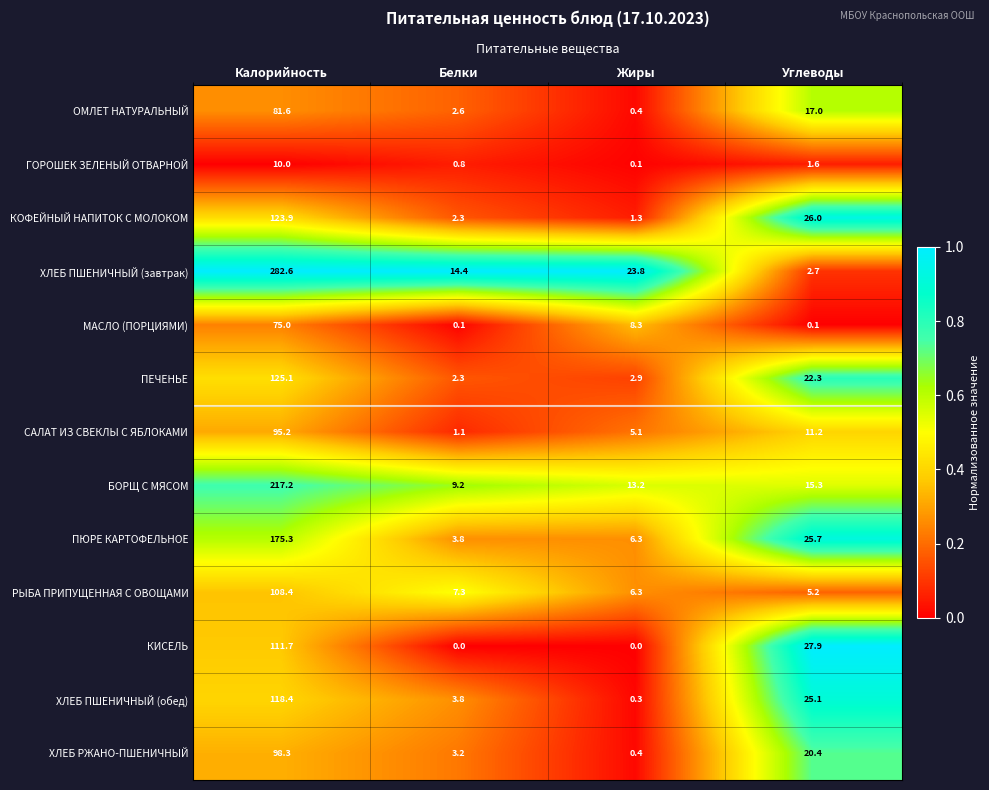

How many values in the РЫБА ПРИПУЩЕННАЯ С ОВОЩАМИ series exceed 7?

2